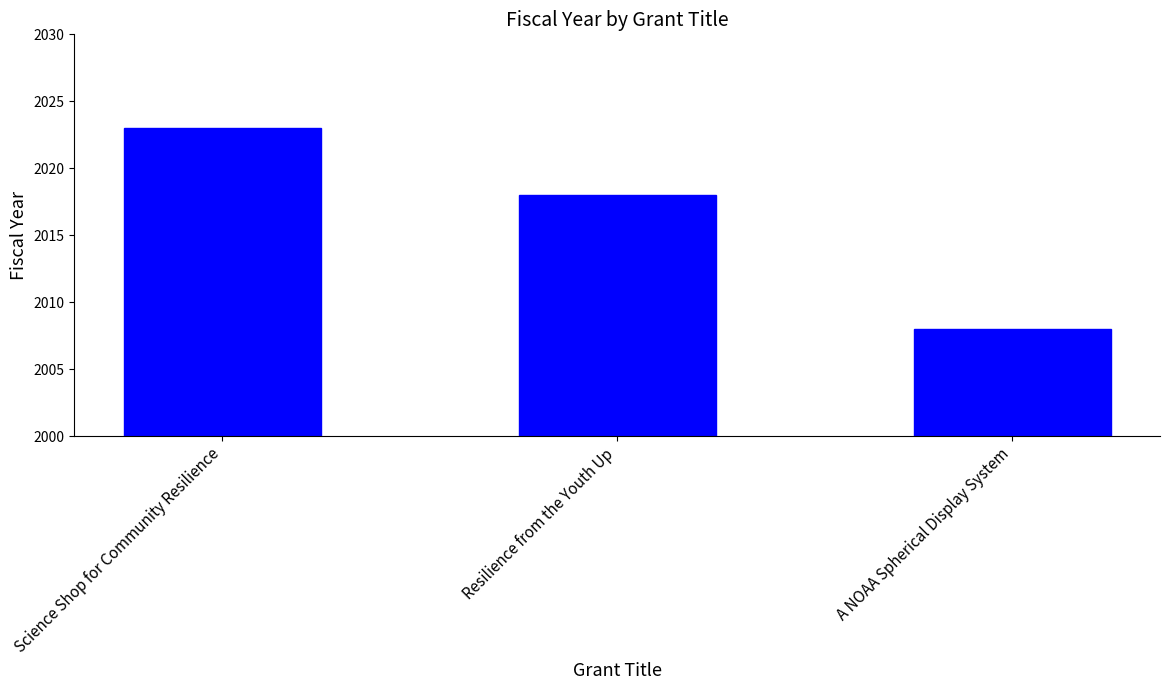

The value at A NOAA Spherical Display System is 2008. True or false?

True